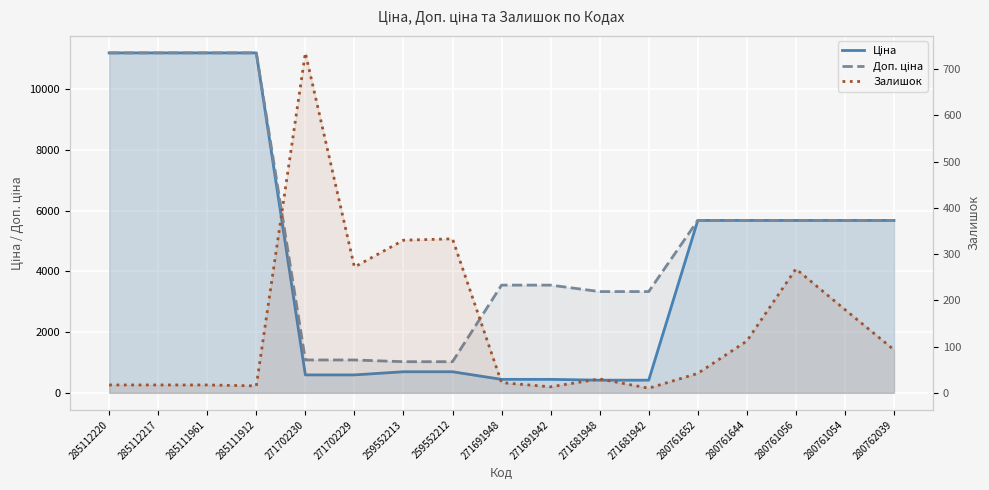

What is the maximum value for Залишок?

735.0